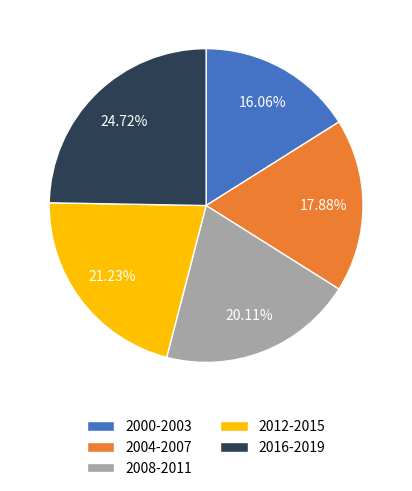

Do 2016-2019 and 2000-2003 together represent more than half of the pie?

No